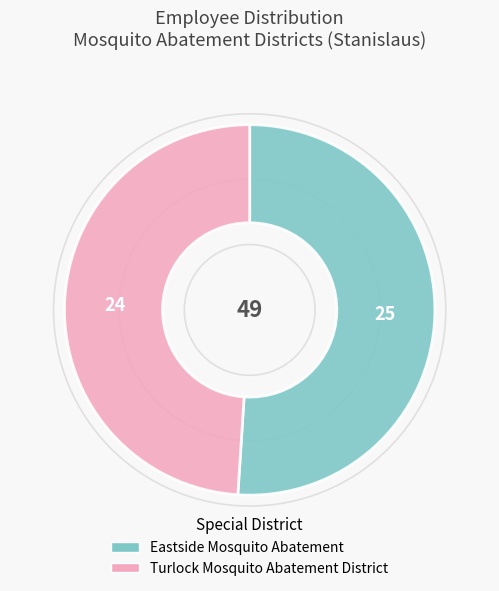

Which category has the smallest portion of the pie?

Turlock Mosquito Abatement District